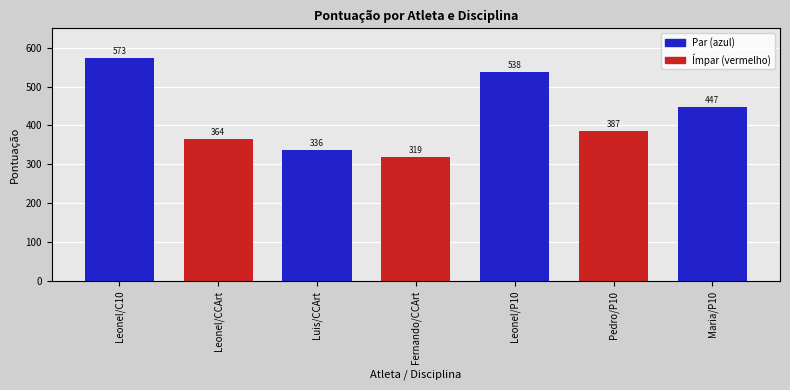

Reading left to right, extract all data points from this chart.

Leonel/C10=573	Leonel/CCArt=364	Luis/CCArt=336	Fernando/CCArt=319	Leonel/P10=538	Pedro/P10=387	Maria/P10=447